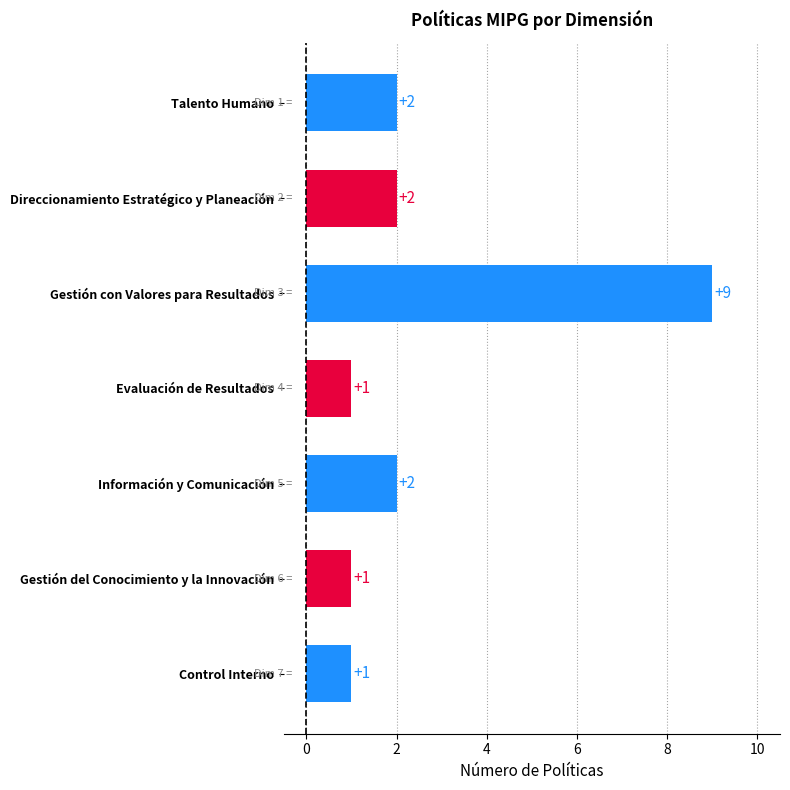

What position from the top is Evaluación de Resultados?

4